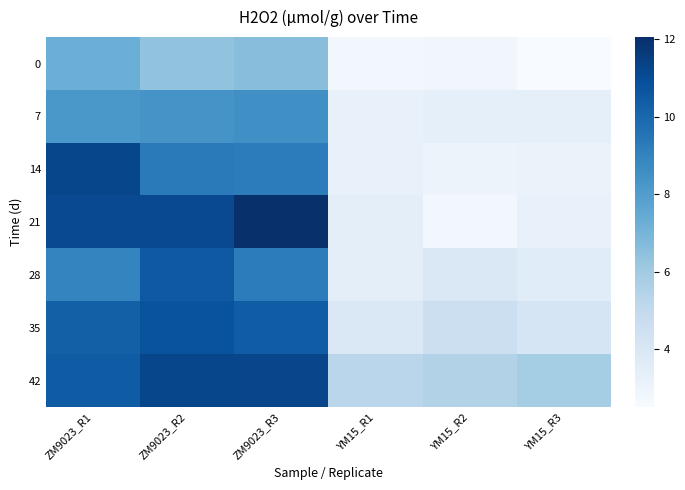

Reading right to left, list all the values displayed in this chart.

0: YM15_R3=2.5	YM15_R2=2.8	YM15_R1=2.8	ZM9023_R3=6.6	ZM9023_R2=6.4	ZM9023_R1=7.2
7: YM15_R3=3.4	YM15_R2=3.3	YM15_R1=3.2	ZM9023_R3=8.5	ZM9023_R2=8.4	ZM9023_R1=8.2
14: YM15_R3=3.1	YM15_R2=3.0	YM15_R1=3.2	ZM9023_R3=9.2	ZM9023_R2=9.3	ZM9023_R1=11.2
21: YM15_R3=3.2	YM15_R2=2.8	YM15_R1=3.4	ZM9023_R3=12.0	ZM9023_R2=11.1	ZM9023_R1=11.1
28: YM15_R3=3.6	YM15_R2=3.9	YM15_R1=3.4	ZM9023_R3=9.2	ZM9023_R2=10.5	ZM9023_R1=8.9
35: YM15_R3=4.1	YM15_R2=4.6	YM15_R1=3.9	ZM9023_R3=10.4	ZM9023_R2=10.8	ZM9023_R1=10.3
42: YM15_R3=5.9	YM15_R2=5.5	YM15_R1=5.2	ZM9023_R3=11.3	ZM9023_R2=11.2	ZM9023_R1=10.4